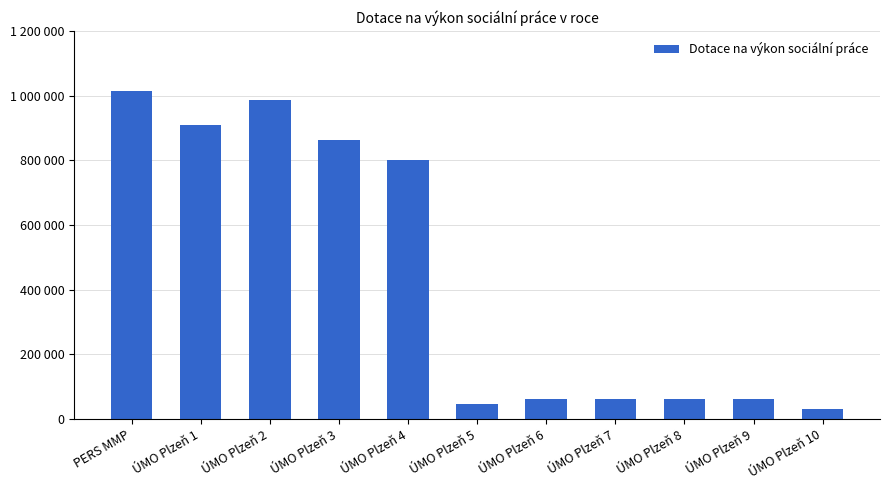

What is the label of the 9th bar from the left?

ÚMO Plzeň 8